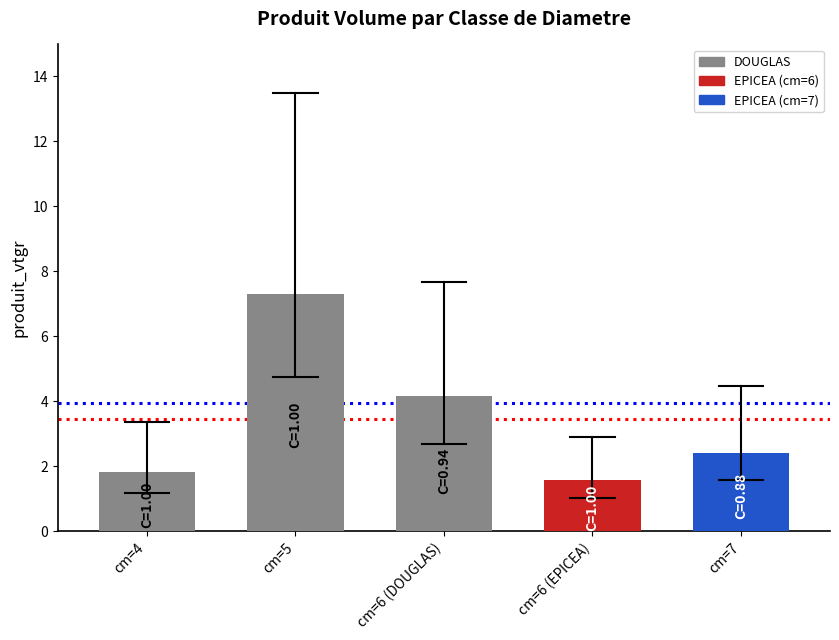

What is the sum of all values?

17.3